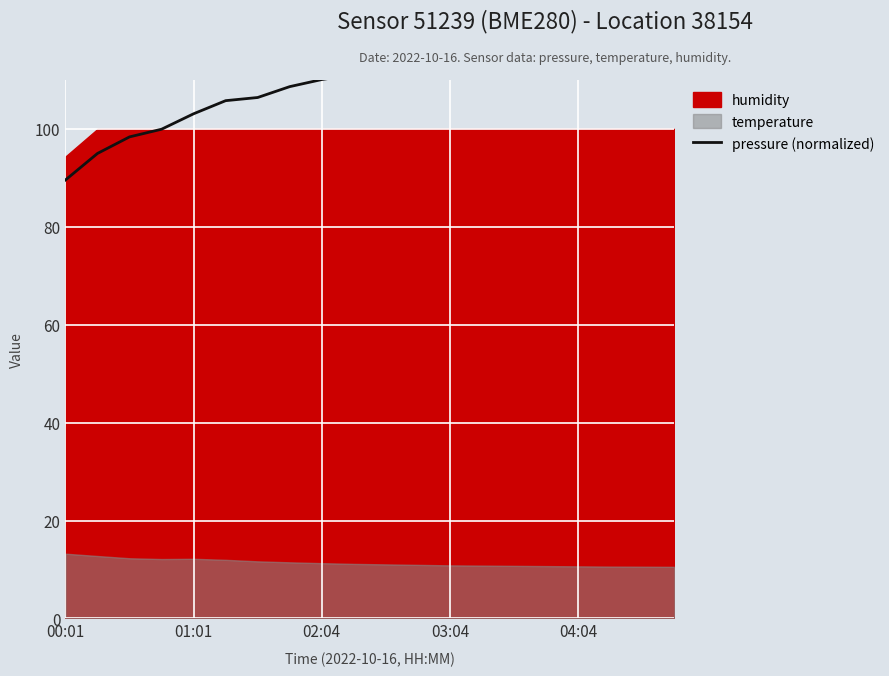

Rank the categories by value from highest to lowest.

19, 18, 17, 16, 15, 14, 13, 12, 11, 10, 9, 8, 7, 6, 5, 04:04, 03:04, 02:04, 01:01, 00:01